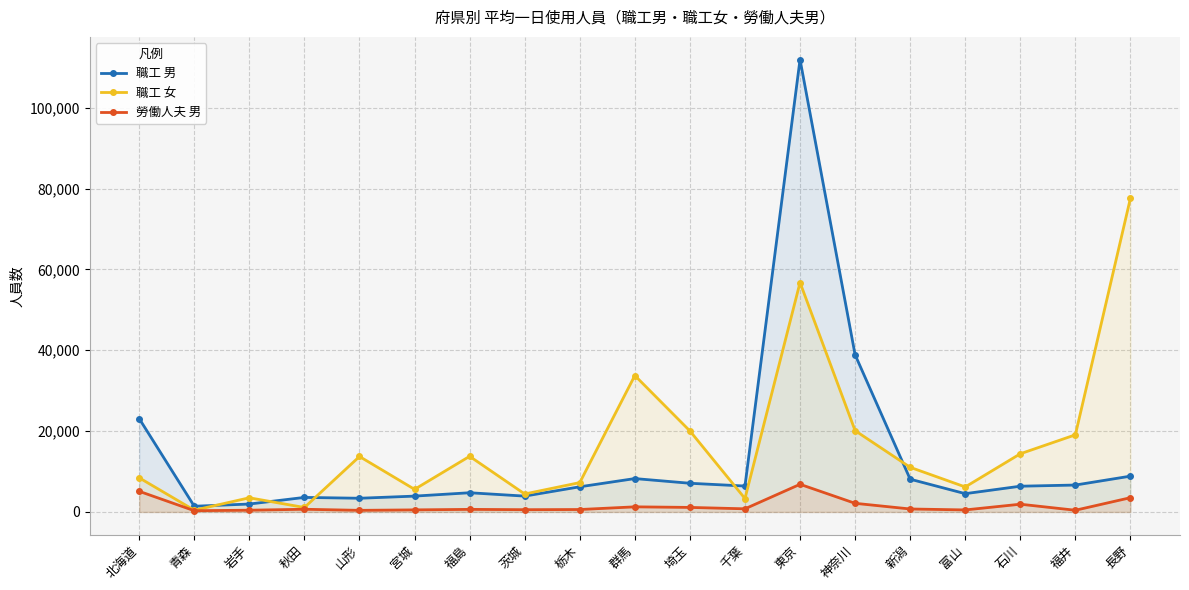

Between 茨城 and 栃木, which series saw the biggest shift?

職工 女